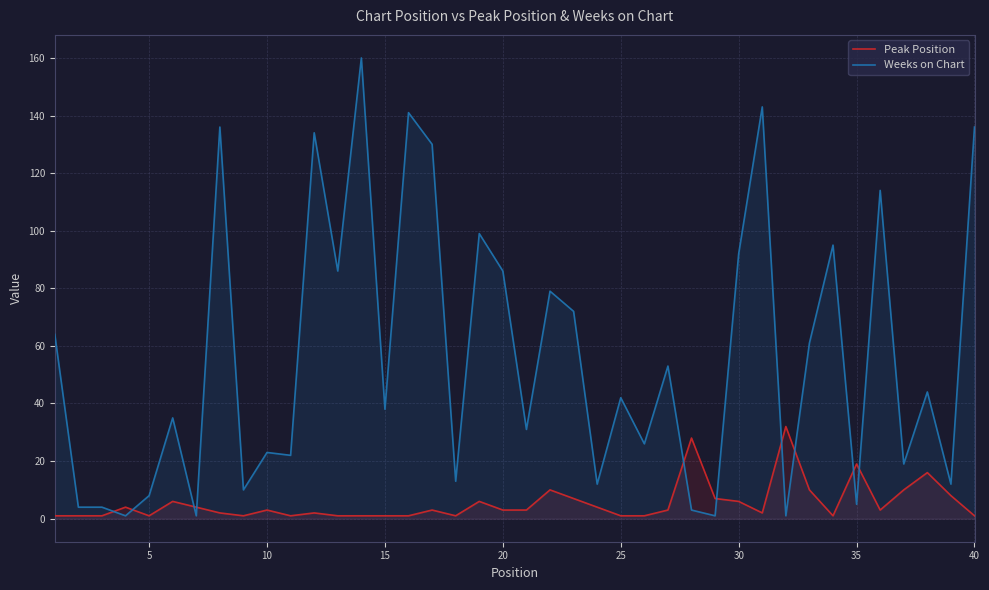

Which series has the widest spread of values?

Weeks on Chart